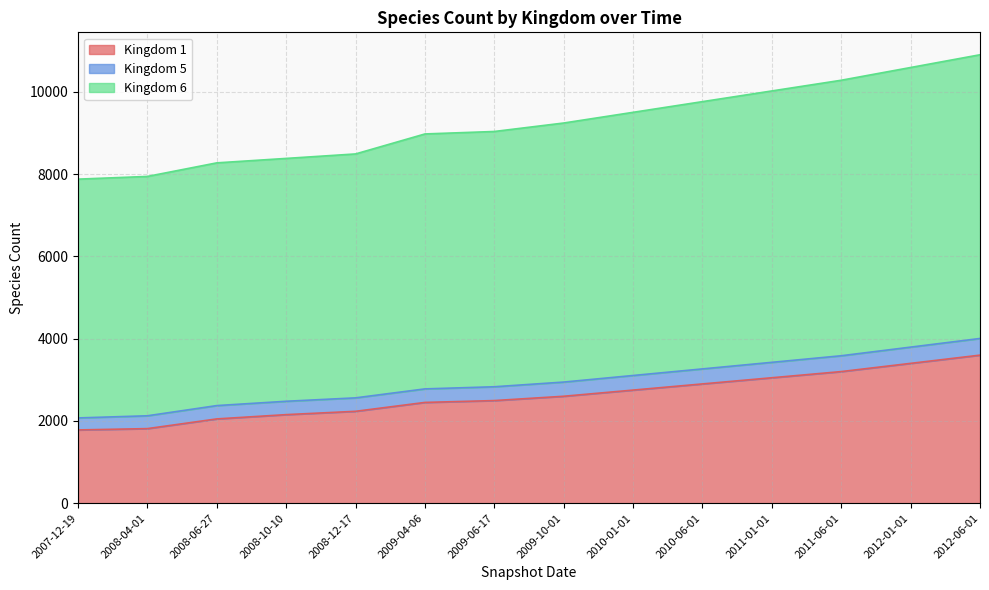

Which series has the widest spread of values?

Kingdom 6